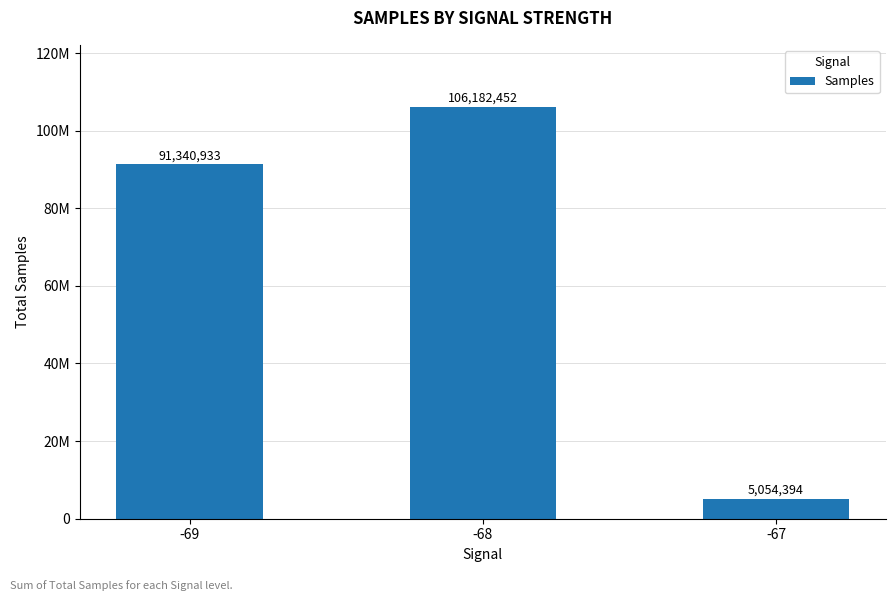

Are the bars horizontal?

No